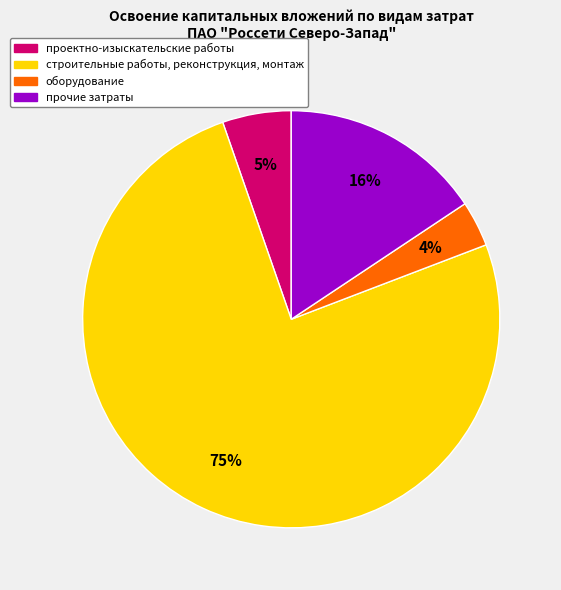

Which slice is the smallest?

оборудование